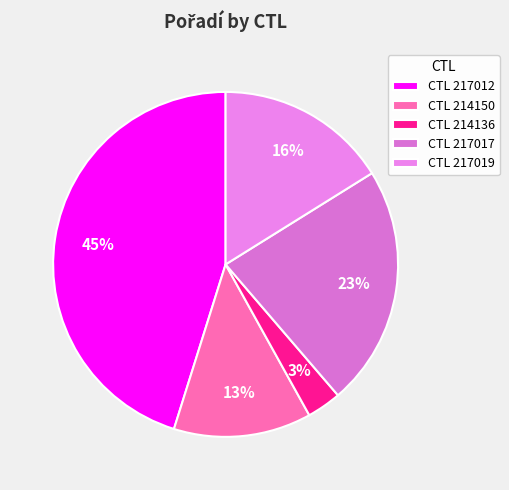

How many segments does this pie chart have?

5